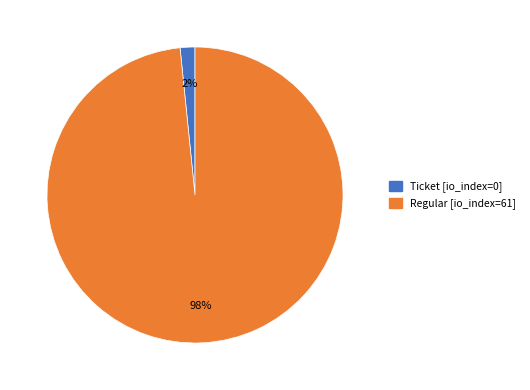

To the nearest percent, what is the average slice percentage?

50%